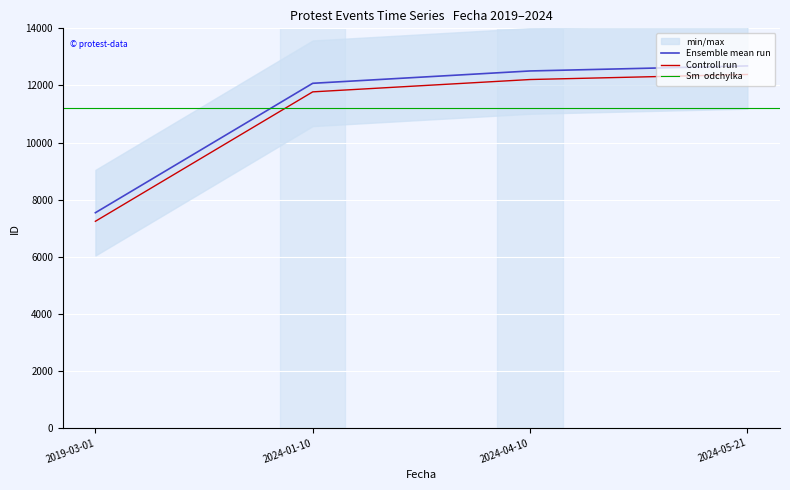

At which category does the chart reach its minimum across all series?

2019-03-01